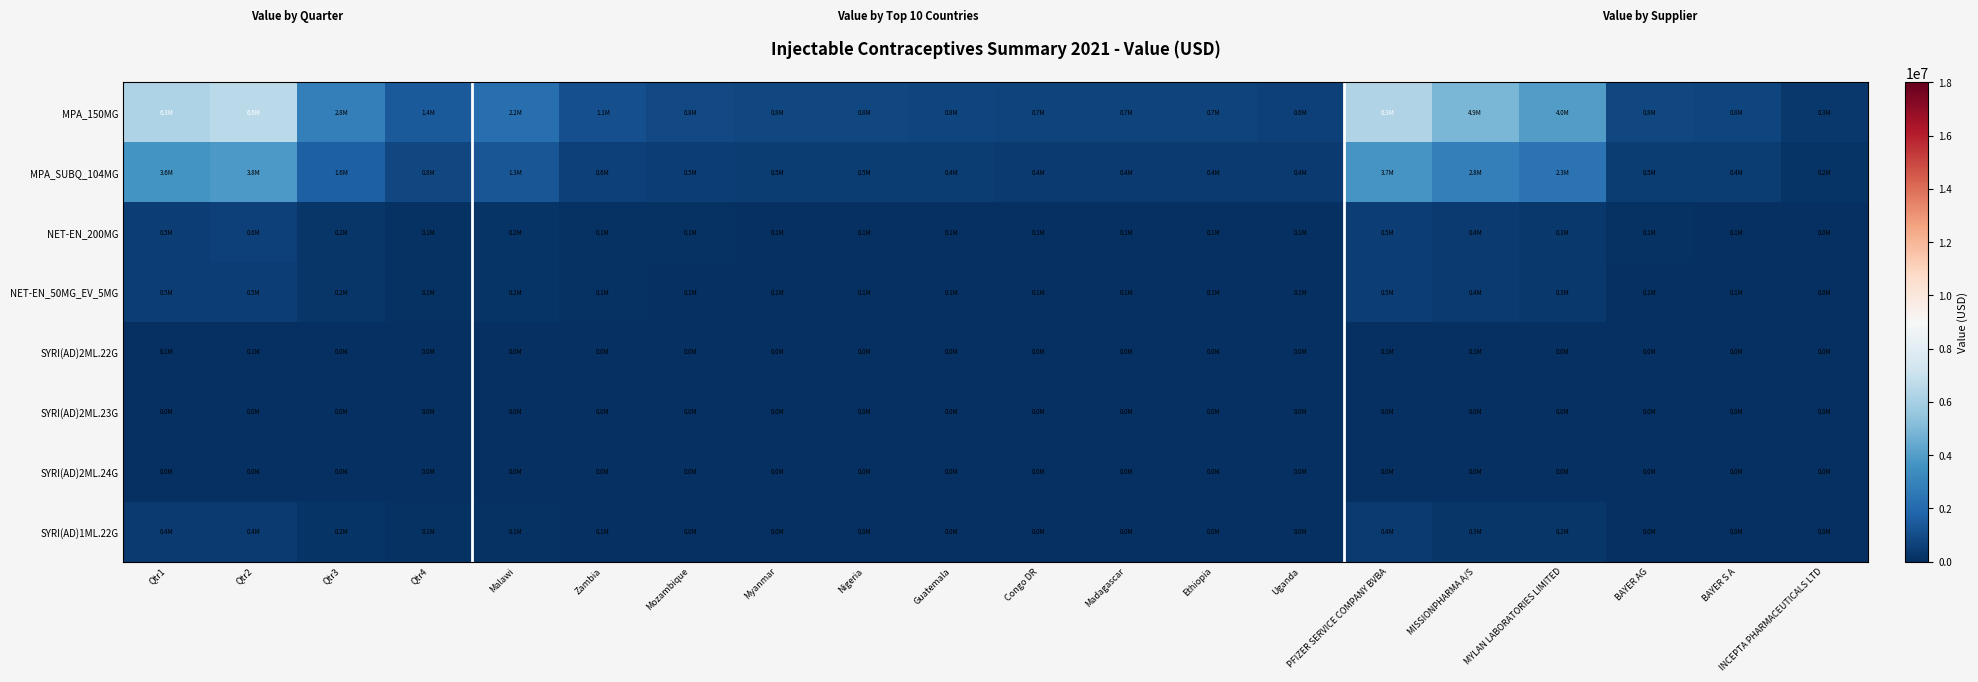

Which series has the largest range (max minus min)?

MPA_150MG